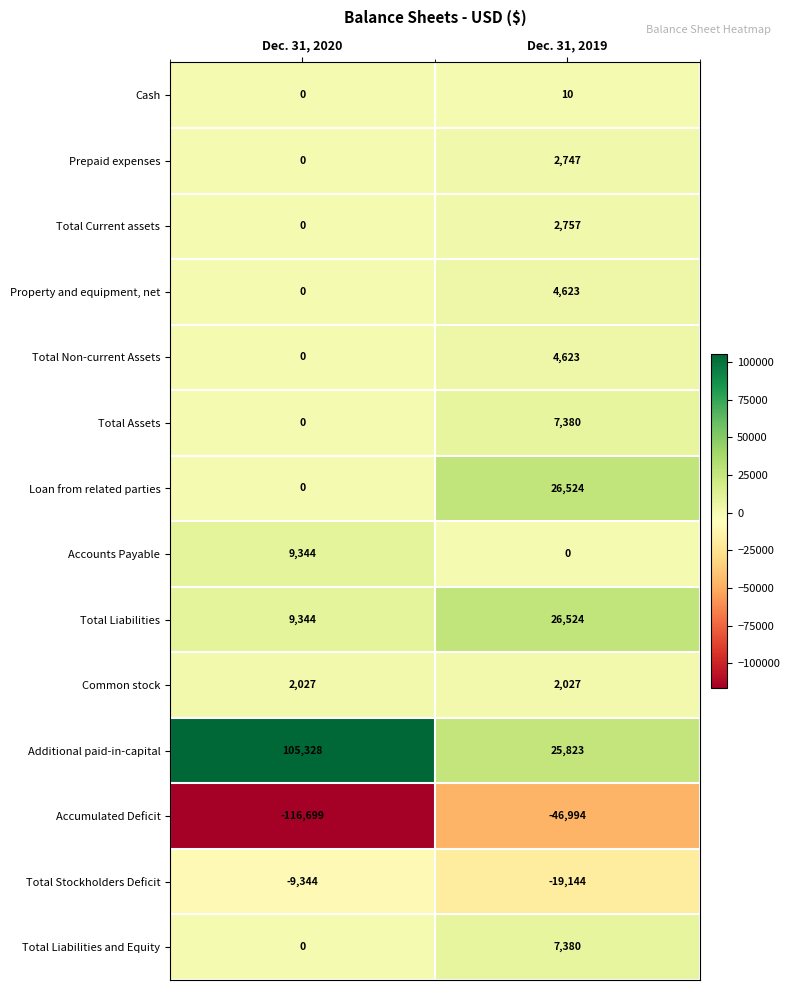

Reading left to right, list all the values displayed in this chart.

Cash: 0	10
Prepaid expenses: 0	2747
Total Current assets: 0	2757
Property and equipment, net: 0	4623
Total Non-current Assets: 0	4623
Total Assets: 0	7380
Loan from related parties: 0	26524
Accounts Payable: 9344	0
Total Liabilities: 9344	26524
Common stock: 2027	2027
Additional paid-in-capital: 105328	25823
Accumulated Deficit: -116699	-46994
Total Stockholders Deficit: -9344	-19144
Total Liabilities and Equity: 0	7380